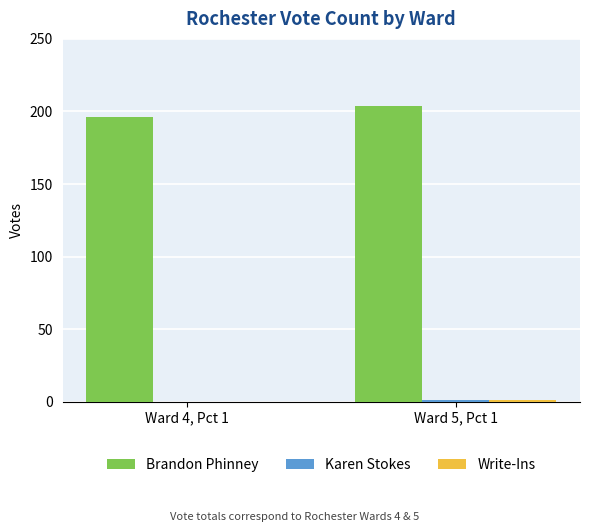

At which label is Brandon Phinney closest to 200?

Ward 4, Pct 1